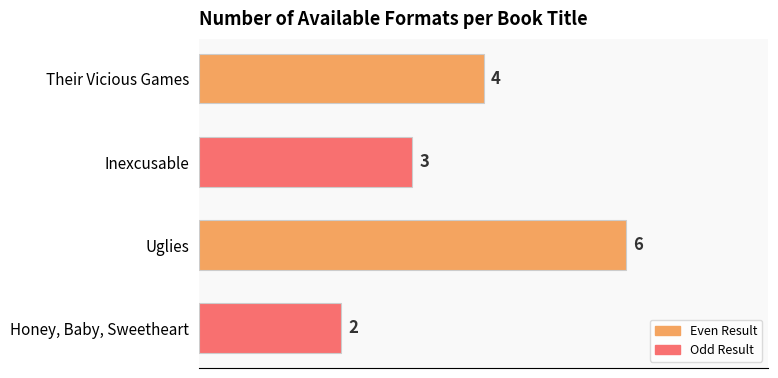

How many series are shown in this chart?

1